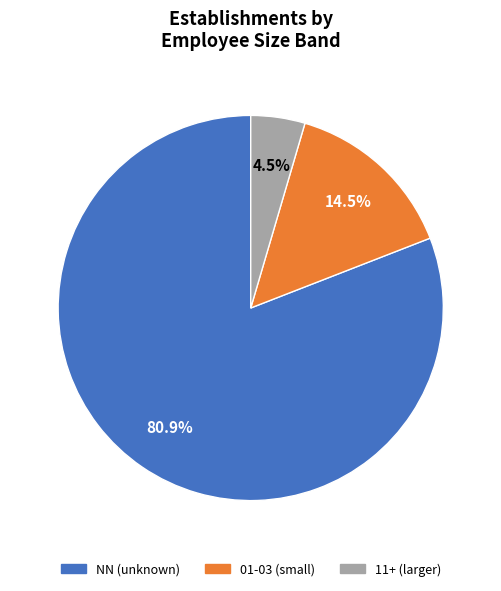

Does any single category account for the majority?

Yes